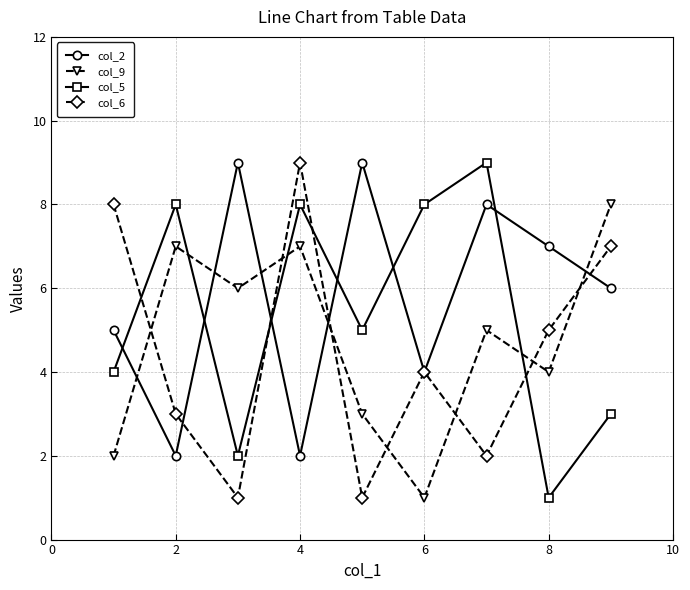

Which series ends up on top after the final intersection of col_6 and col_5?

col_6